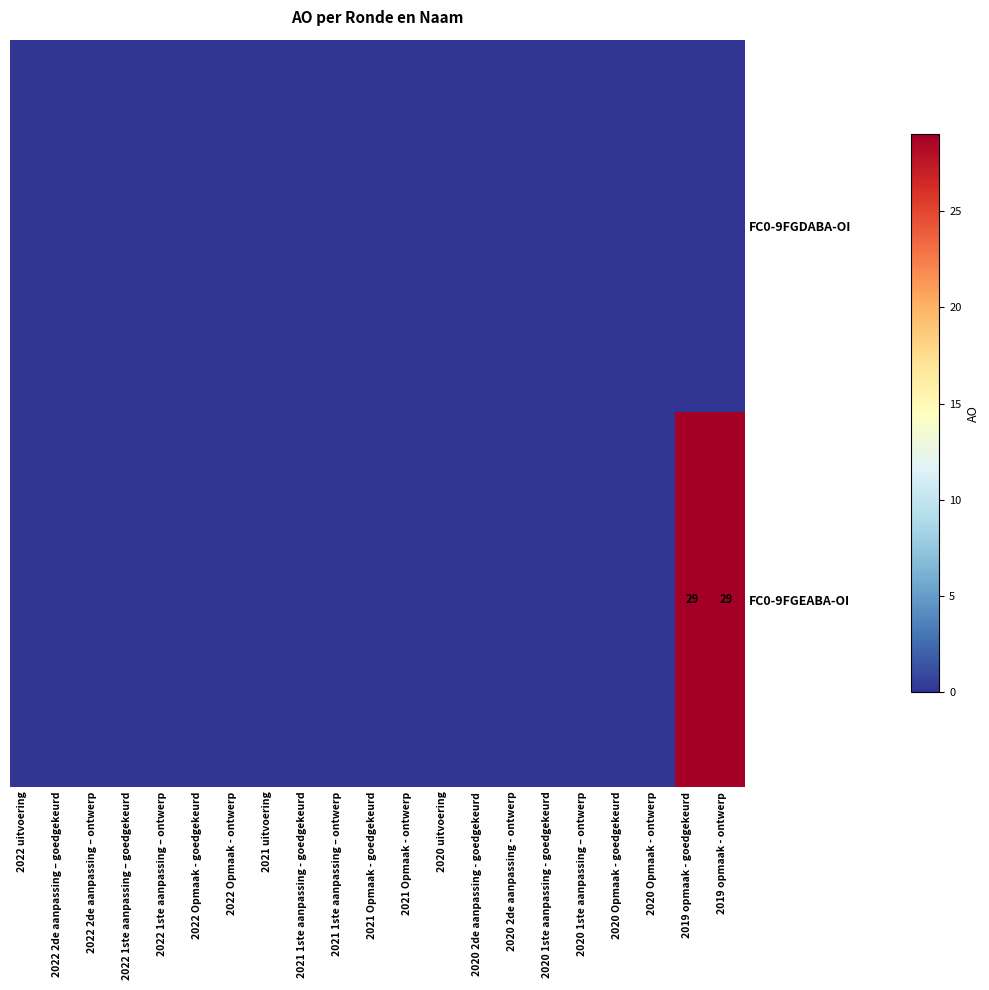

How many data points in FC0-9FGEABA-OI are above 0?

2